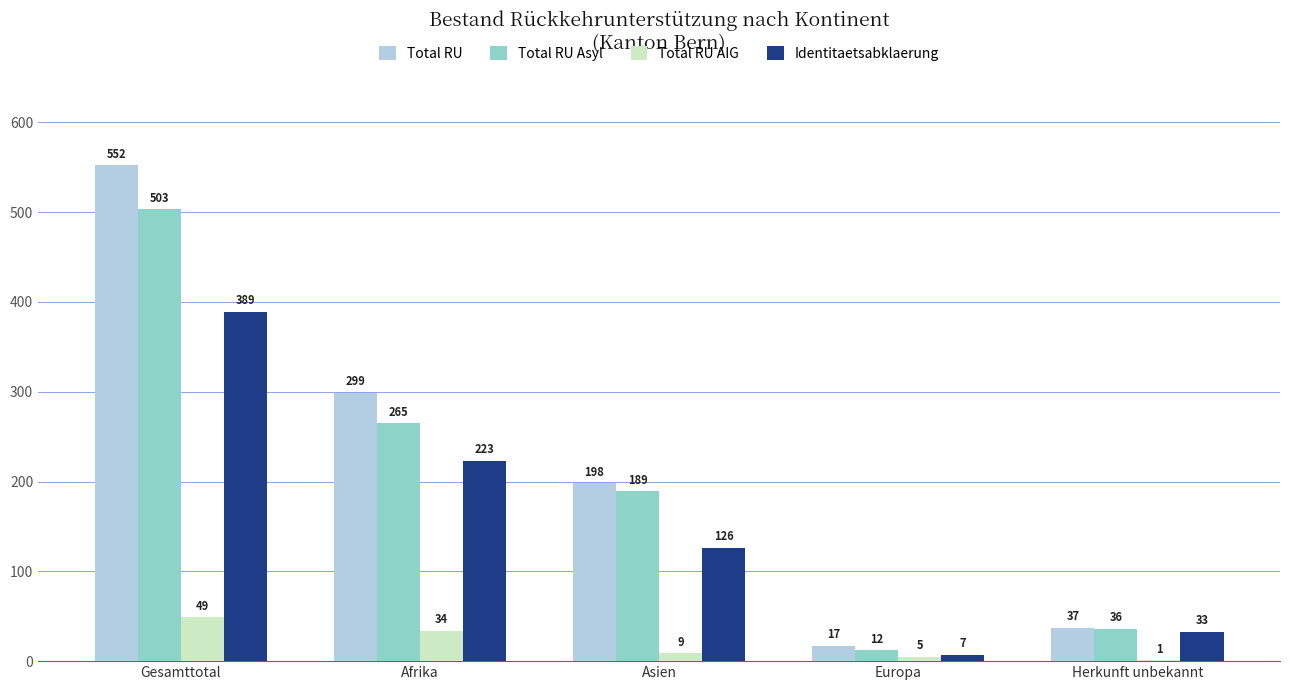

How many categories are shown in the chart?

5